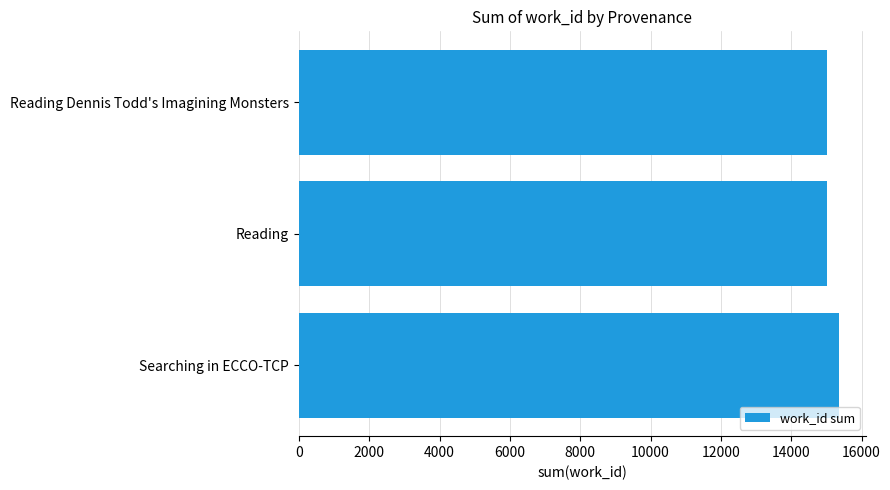

What is the minimum value shown in the chart?

15018